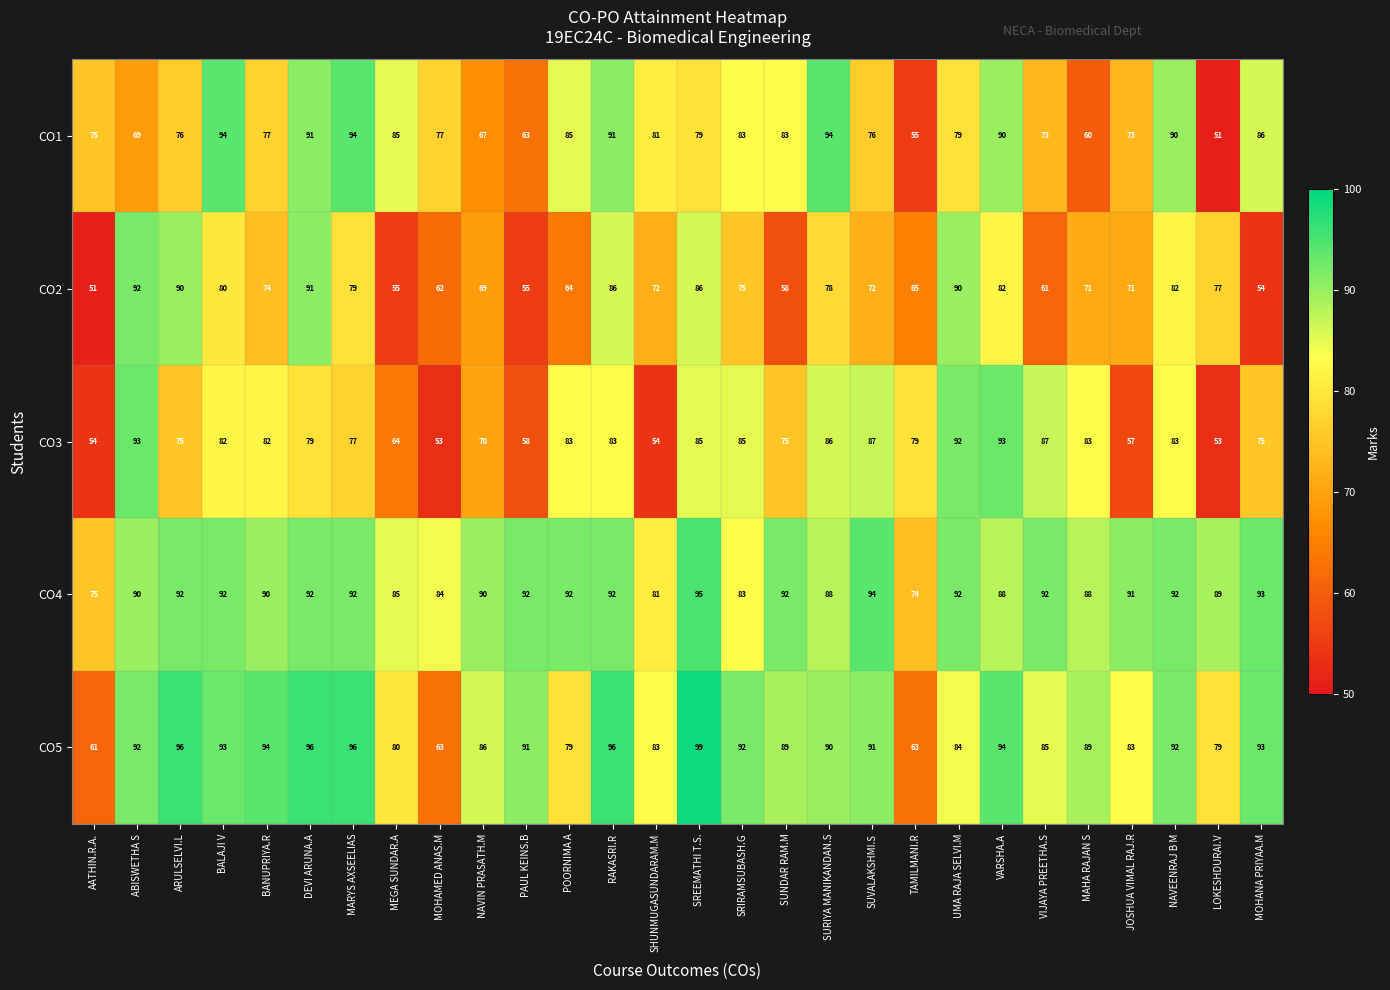

What is the difference between the CO3 values at RAKASRI.R and UMA RAJA SELVI.M?

9